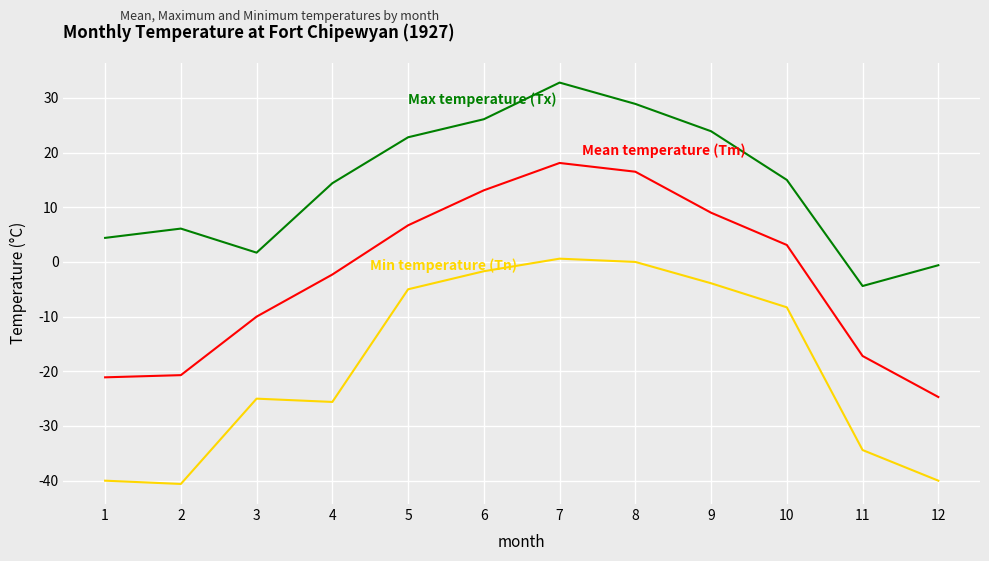

At which category does the chart reach its peak across all series?

7